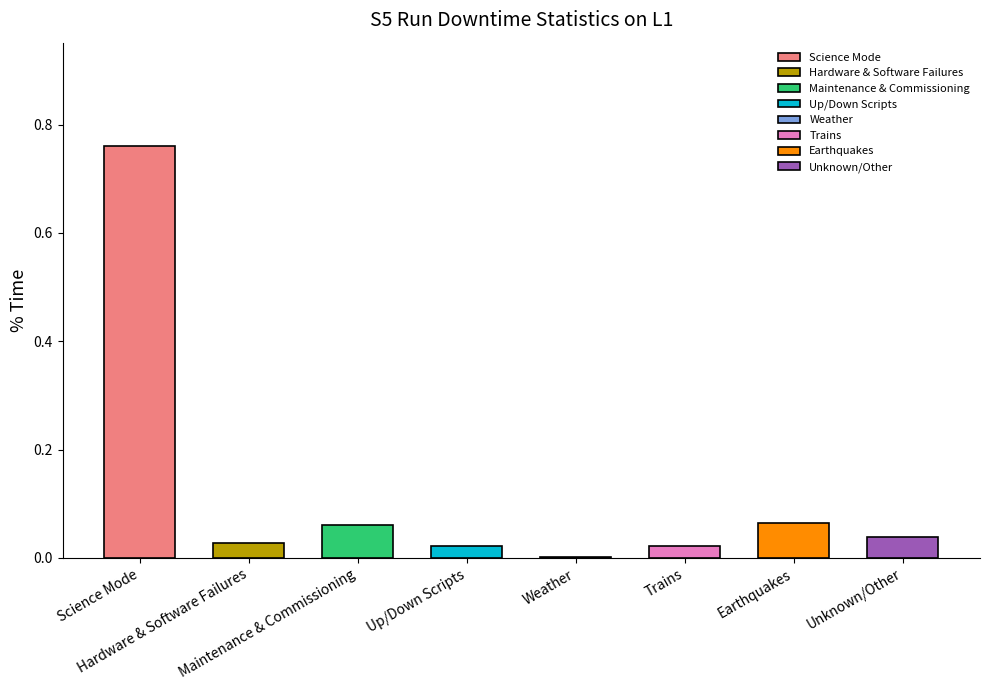

Reading left to right, what are all the values shown in this chart?

0.8	0.0	0.1	0.0	0.0	0.0	0.1	0.0